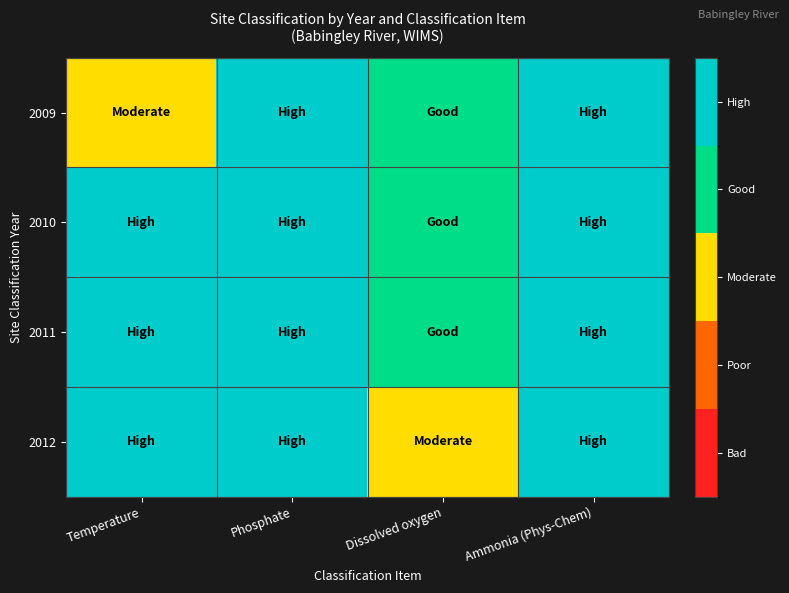

Rank the series by their maximum value, from lowest to highest.

2009, 2010, 2011, 2012